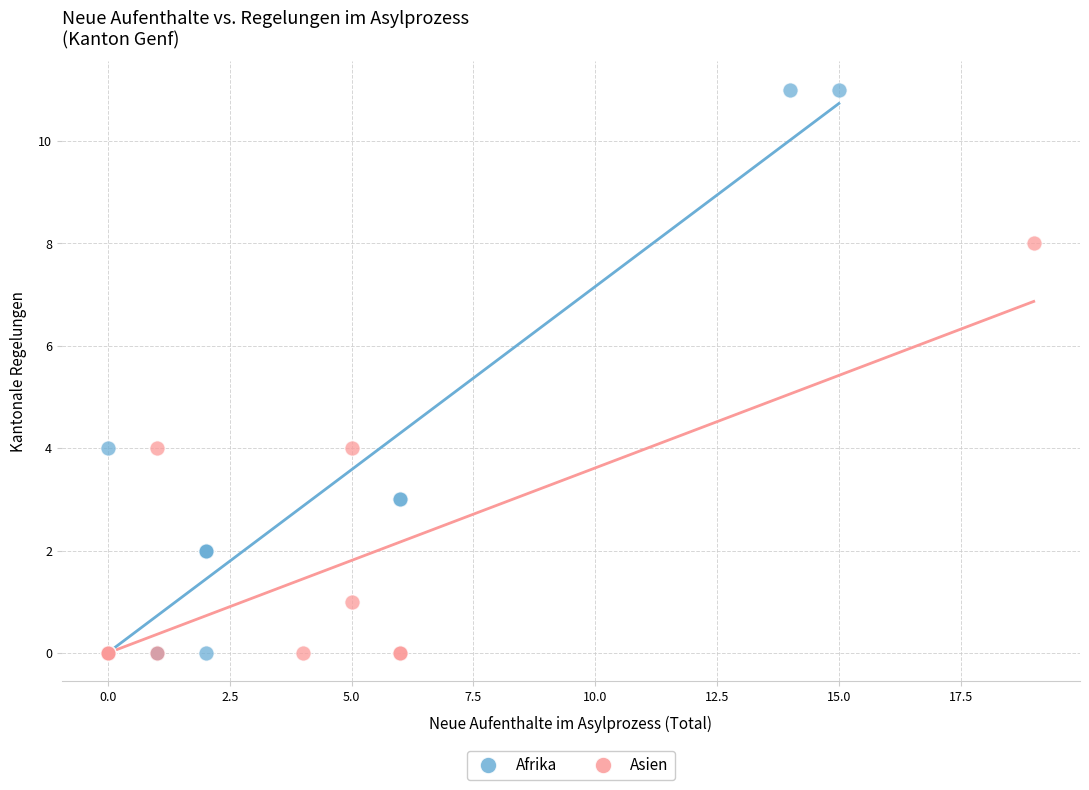

Which series has the widest spread of Y values?

Afrika